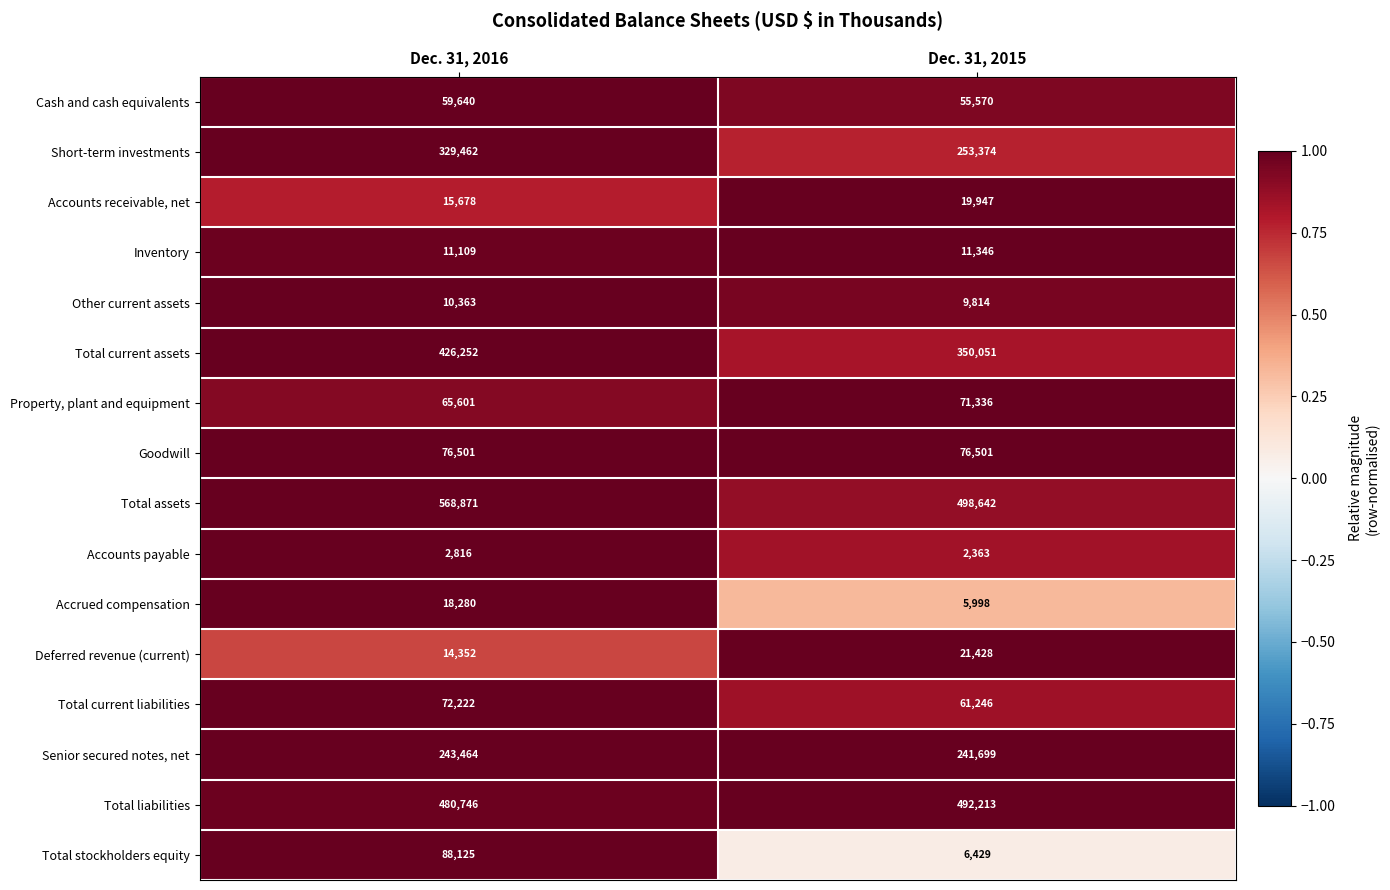

What is the total value across all series at Dec. 31, 2016?

2483482